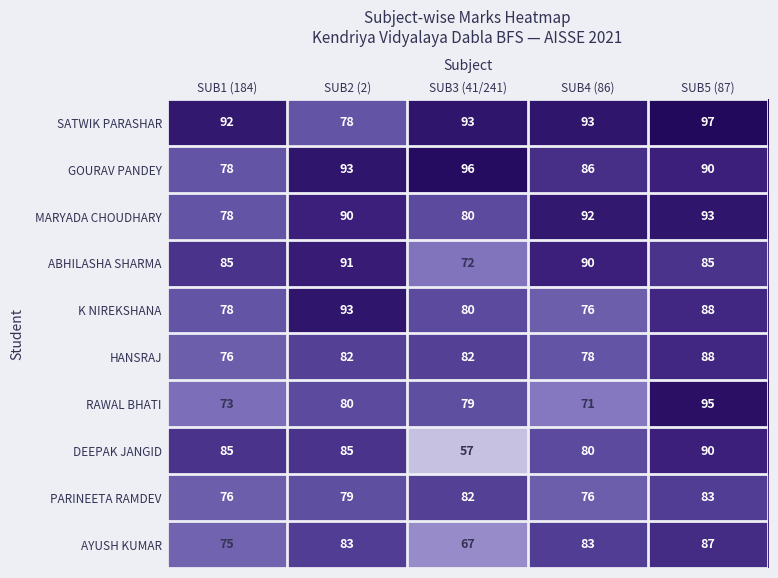

The value of K NIREKSHANA at SUB2 (2) is 93. True or false?

True